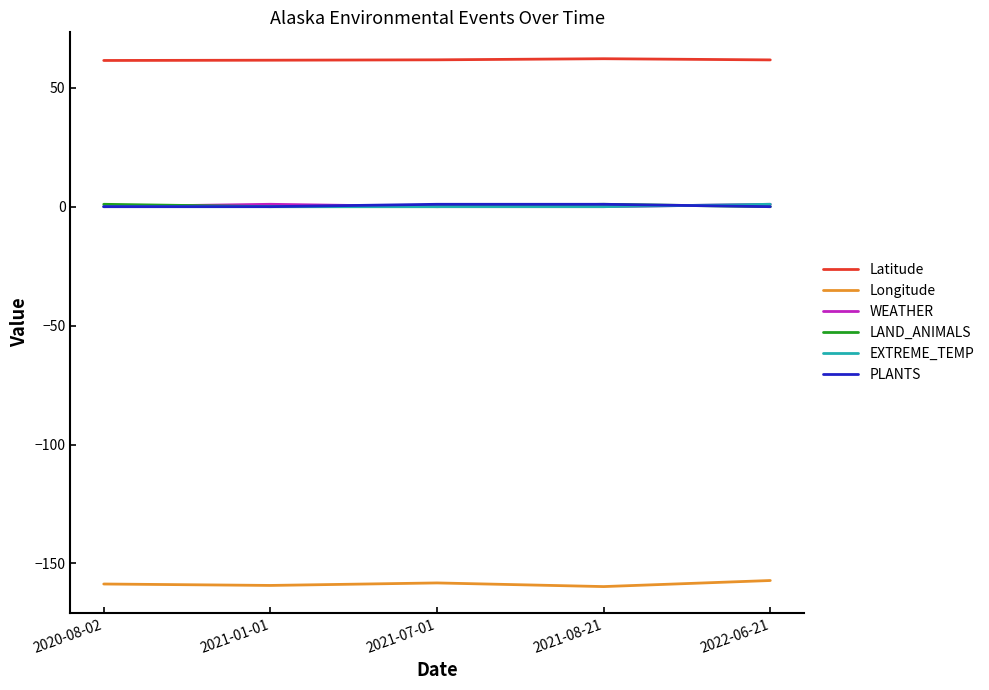

Which series has the largest total across all categories?

Latitude